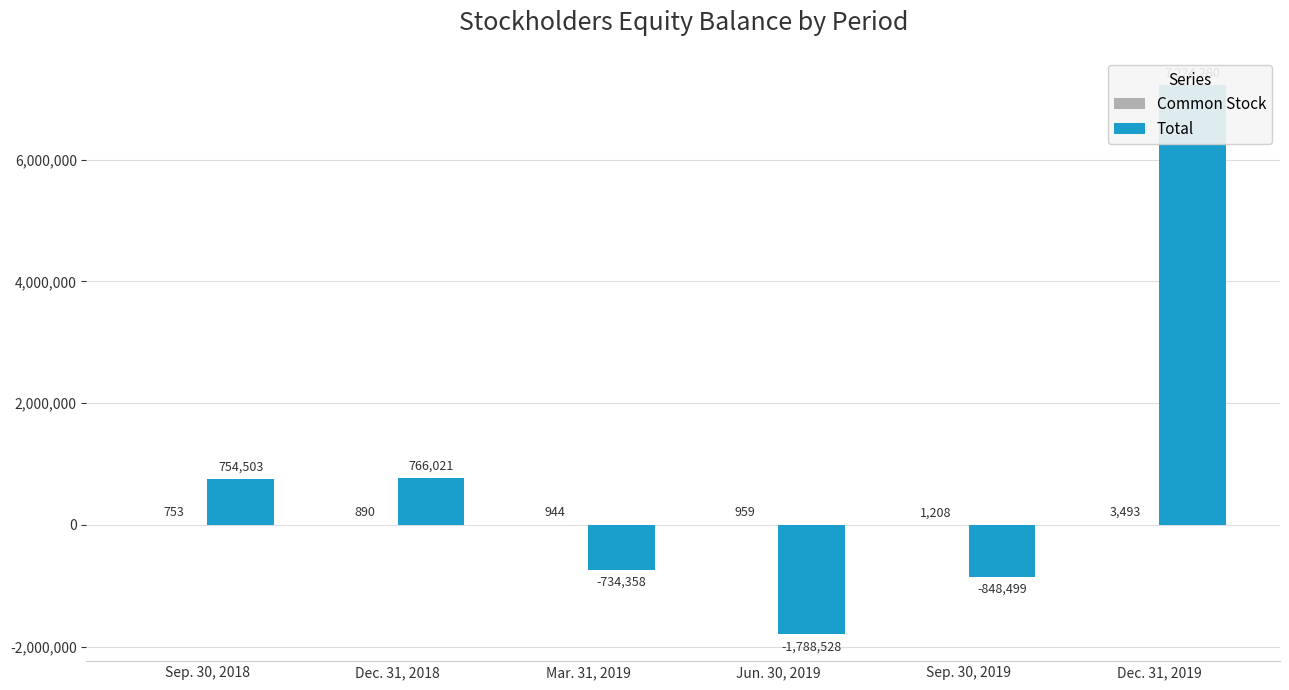

At Mar. 31, 2019, list the series in order from smallest to largest.

Total, Common Stock